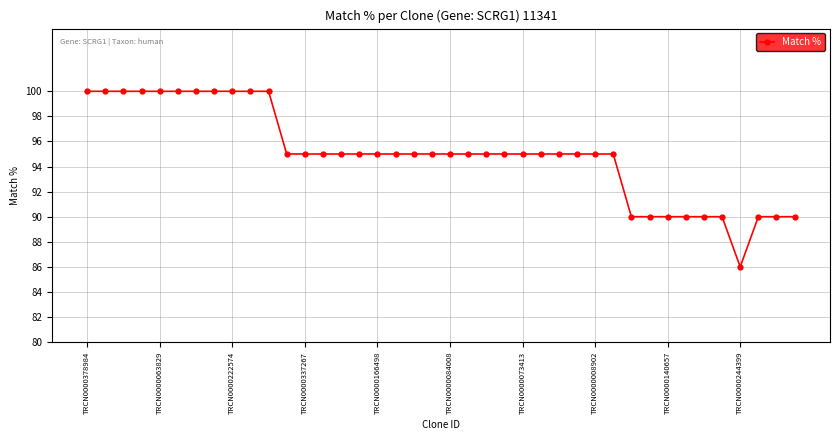

What is the average value?

95